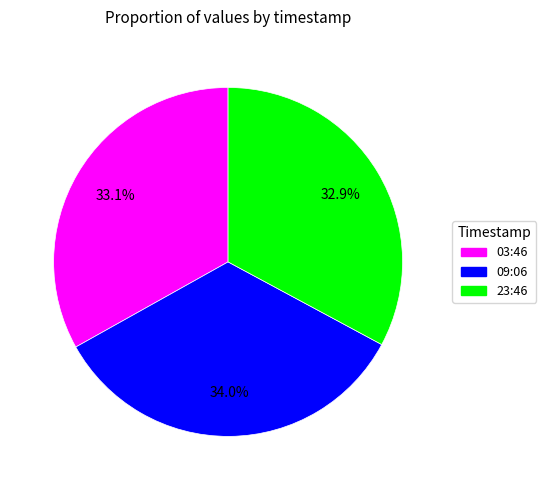

Which slice is the largest?

09:06